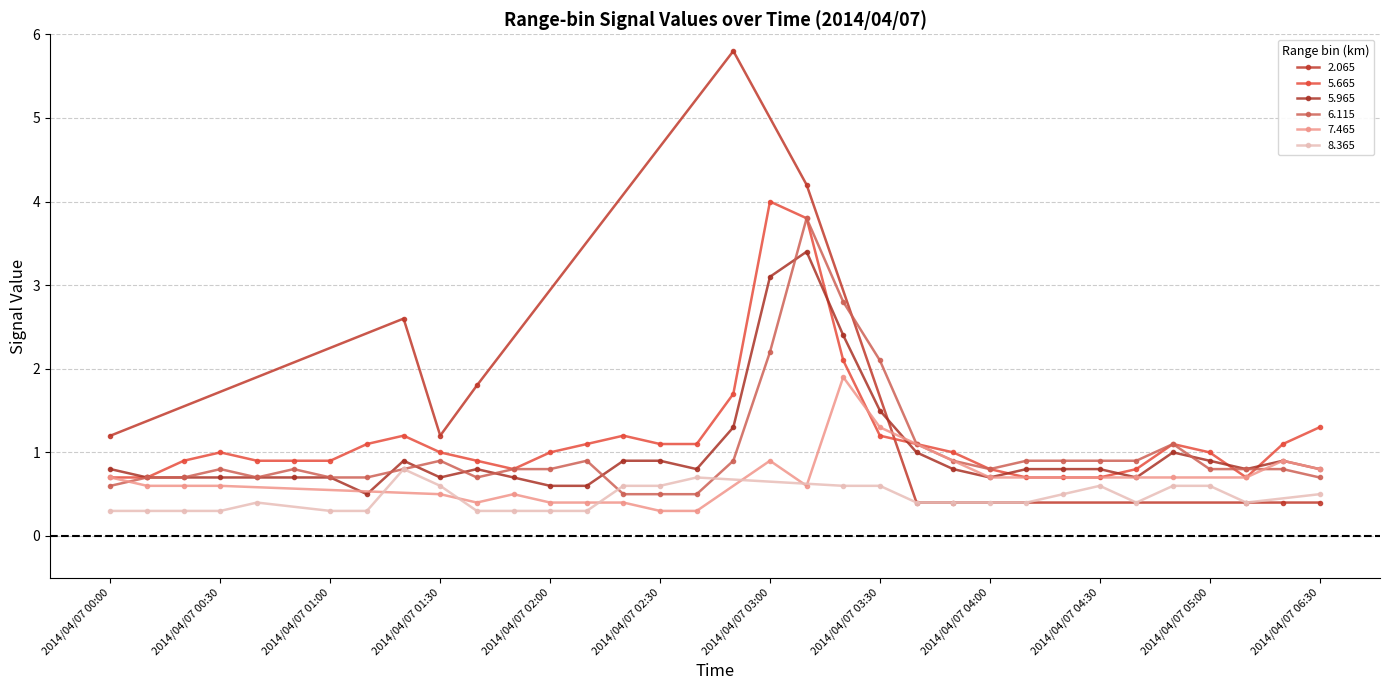

Which series changed the most between 2014/04/07 04:00 and 2014/04/07 06:20?

5.665